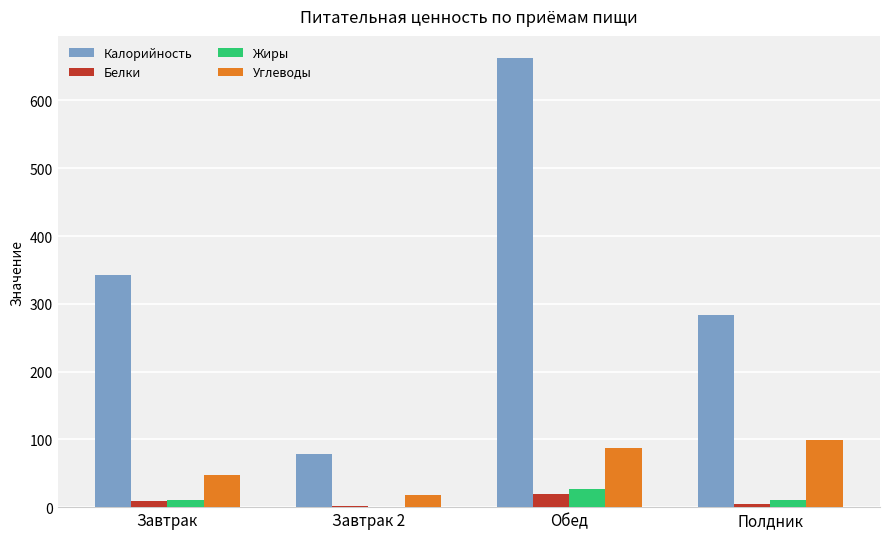

What is the sum of all Жиры values?

48.6